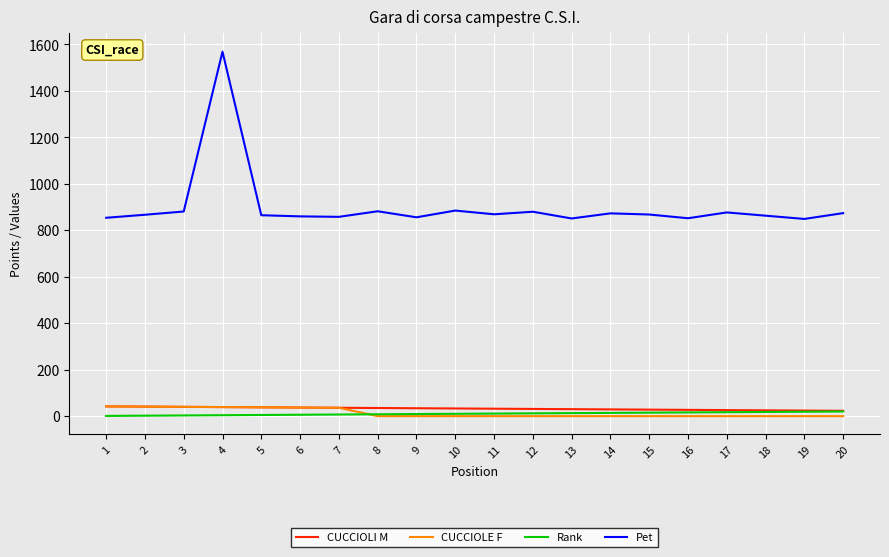

What is the highest value of the CUCCIOLE F series?

42